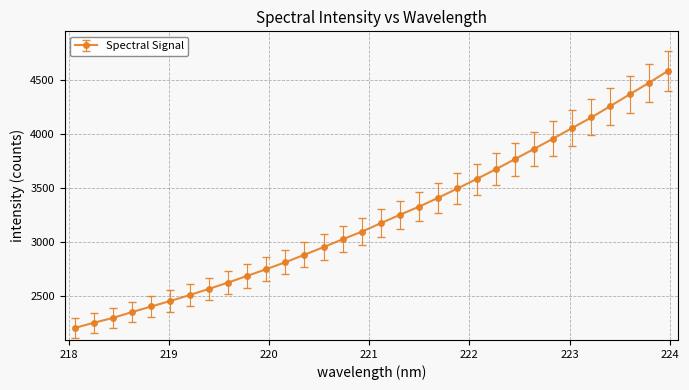

What is the difference between the maximum and minimum values?

2369.4